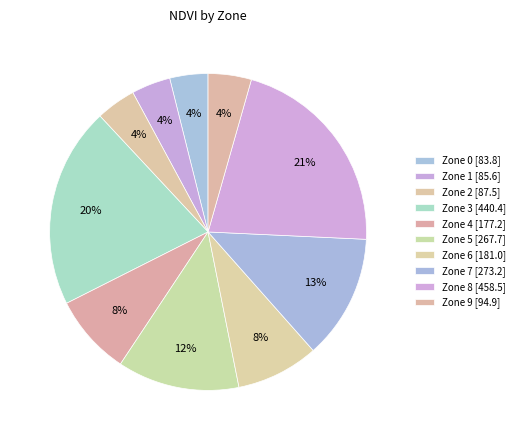

To the nearest percent, what is the average slice percentage?

10%